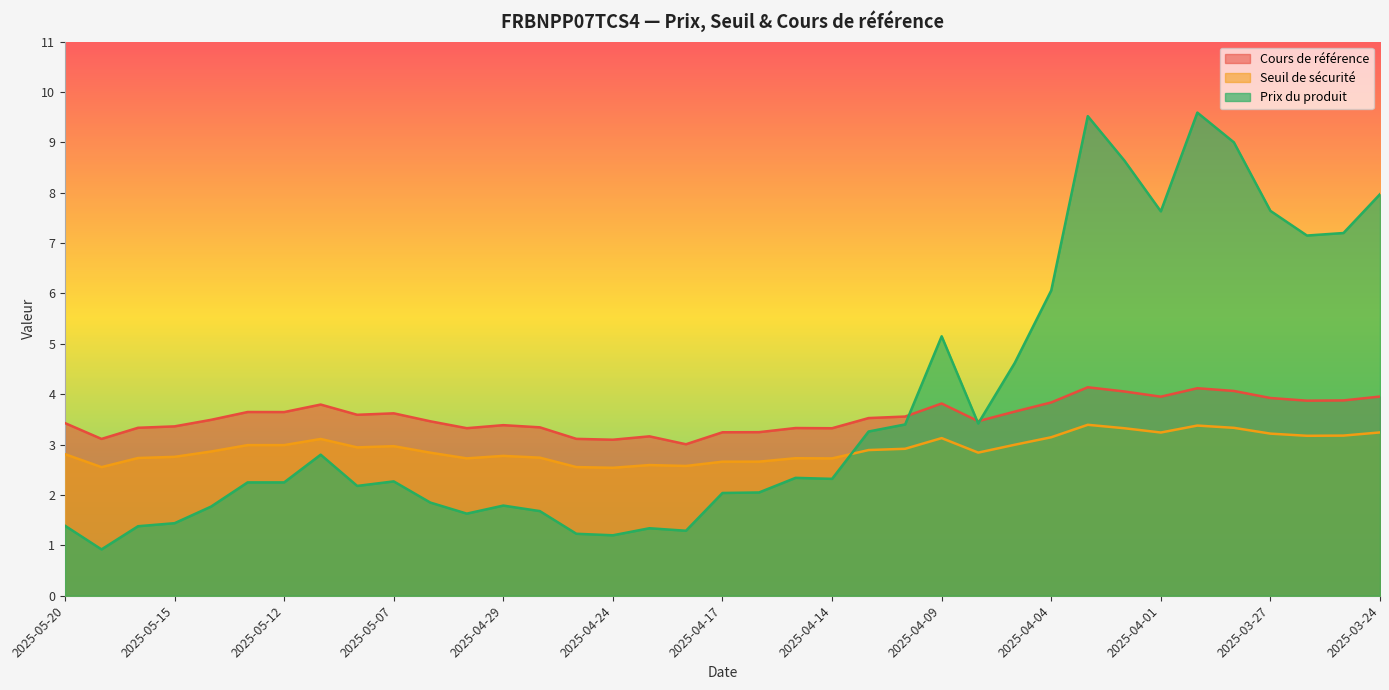

The Cours de référence series shows 3.6 at 2025-05-13. True or false?

True